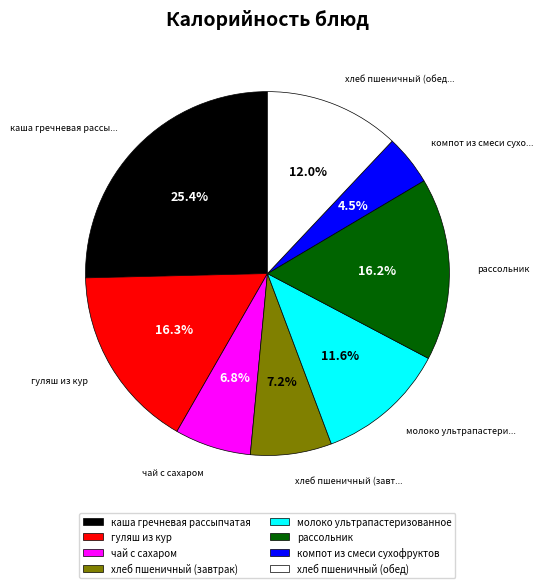

Count the number of slices in the pie.

8